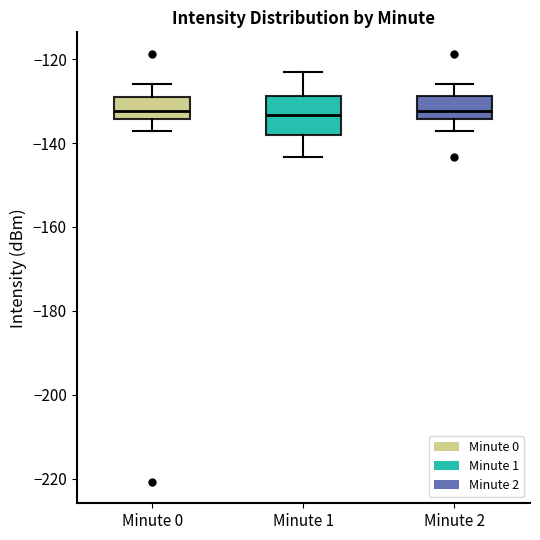

Reading left to right, read every box against the y-axis: the position of its median line, the range the box covers, and the ends of its whiskers. The values are not printed on the chart, so give them approximately, as read against the axis.

Minute 0: median -132, box -134 to -128, whiskers -138 to -126
Minute 1: median -134, box -138 to -128, whiskers -144 to -124
Minute 2: median -132, box -134 to -128, whiskers -138 to -126